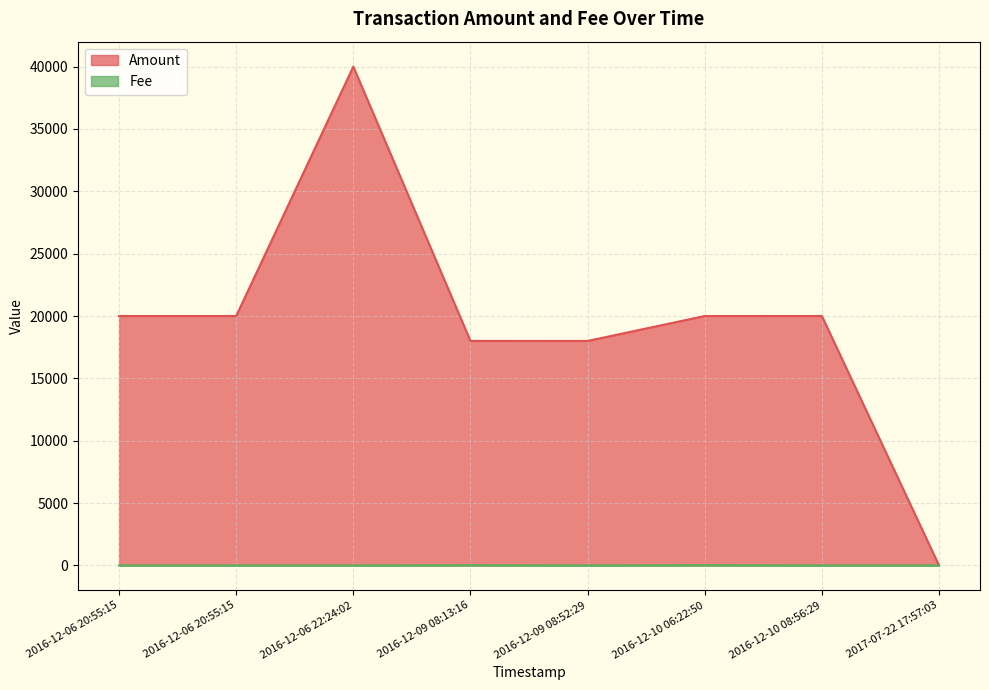

What is the value of the Fee point at the 7th from the left?

1